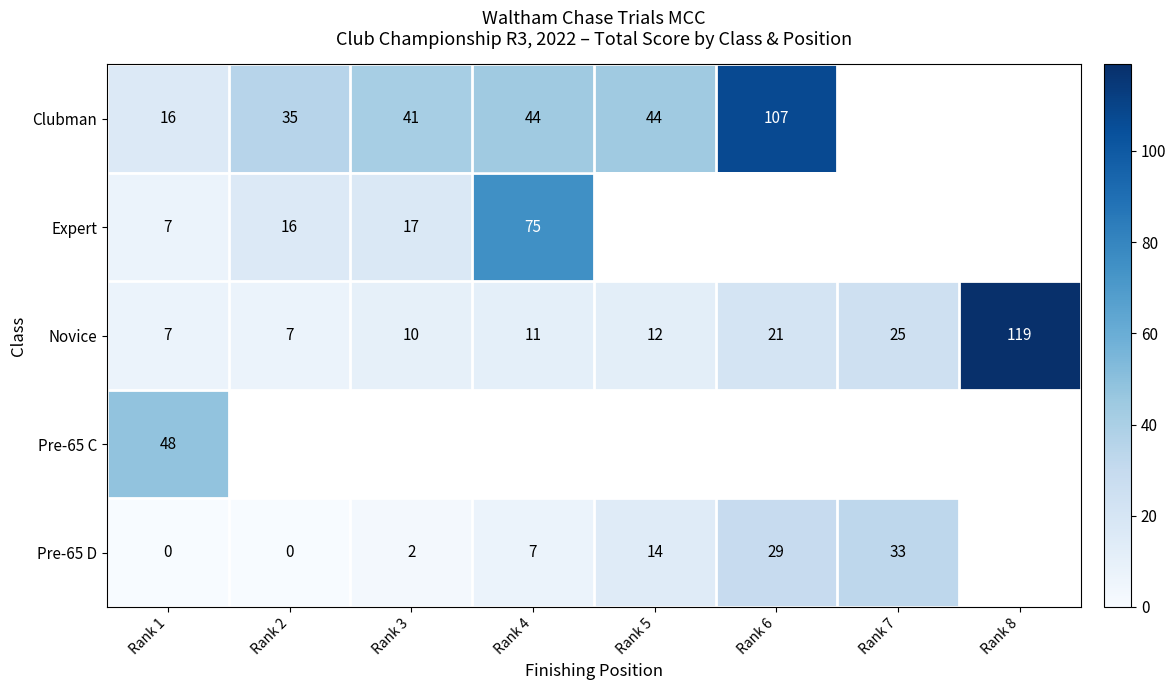

Is it true that Pre-65 D equals 2 at Rank 3?

True